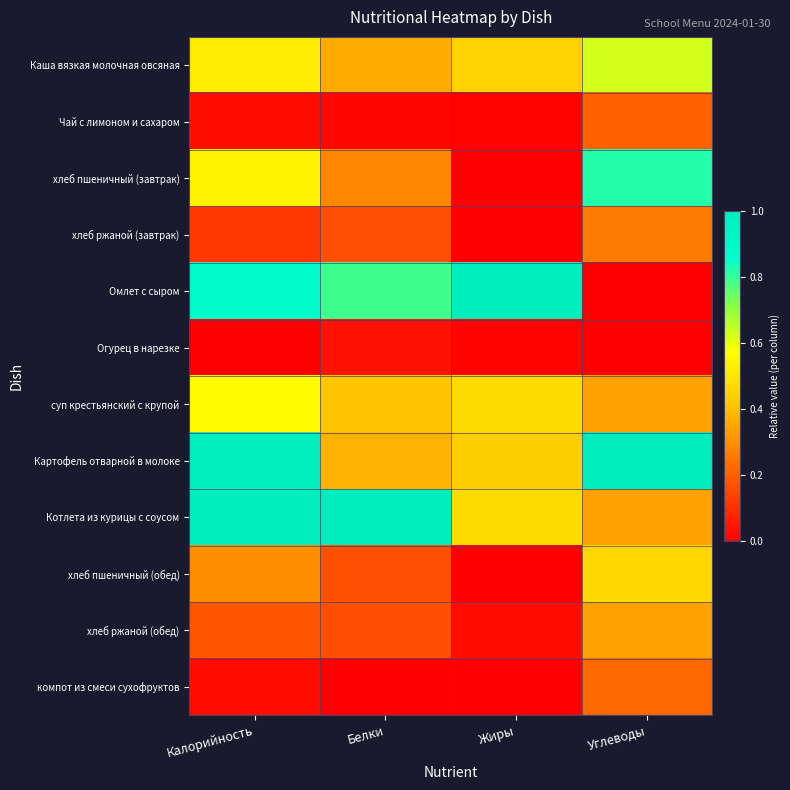

What is the spread (max minus min) of values at Углеводы?

1.0